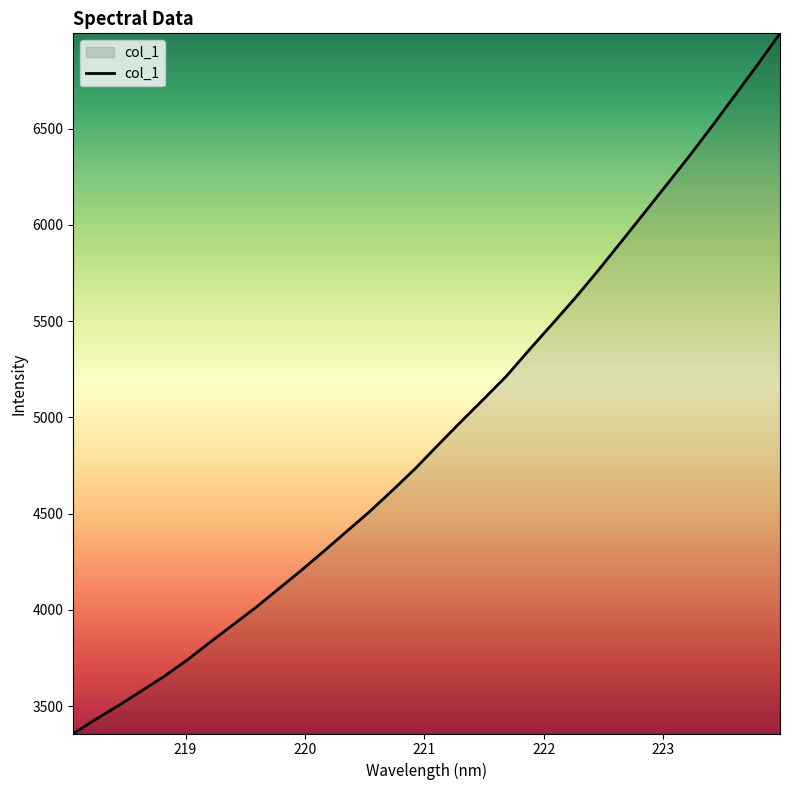

What is the greatest value displayed?

6994.8